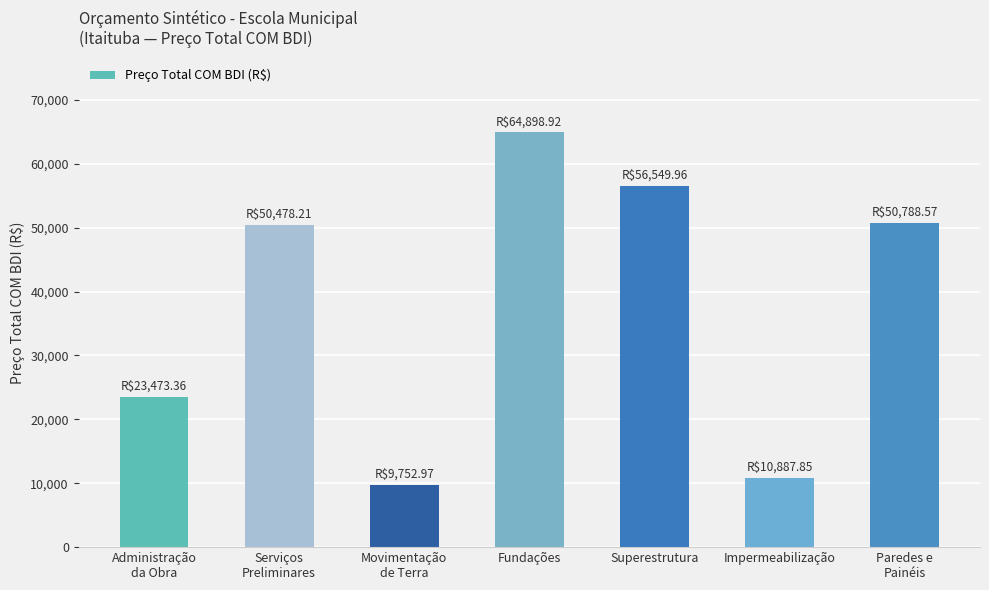

What is the value of the 5th bar from the left?

56550.0